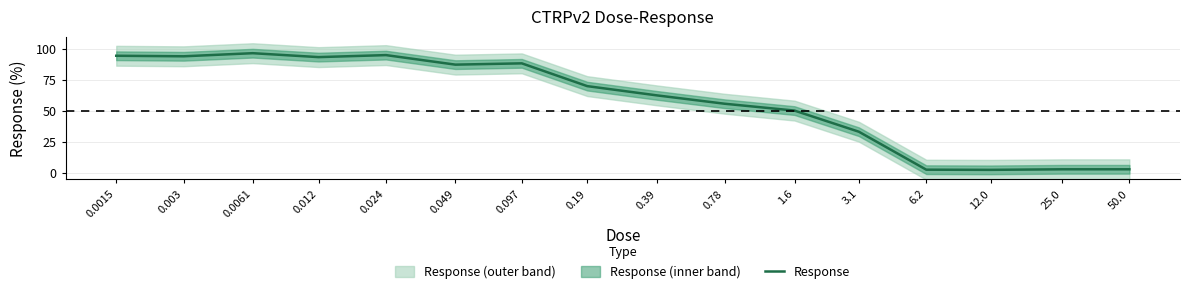

The value at 1.6 is 50.5. True or false?

True